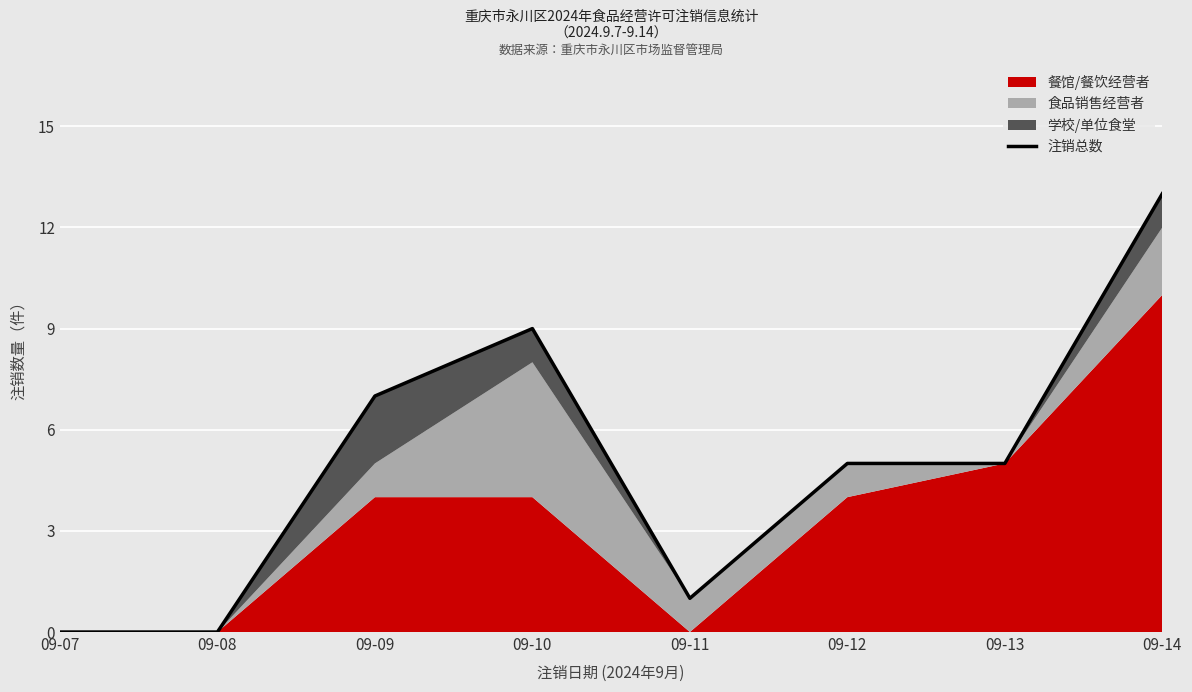

What is the value of the 8th point from the left?

13